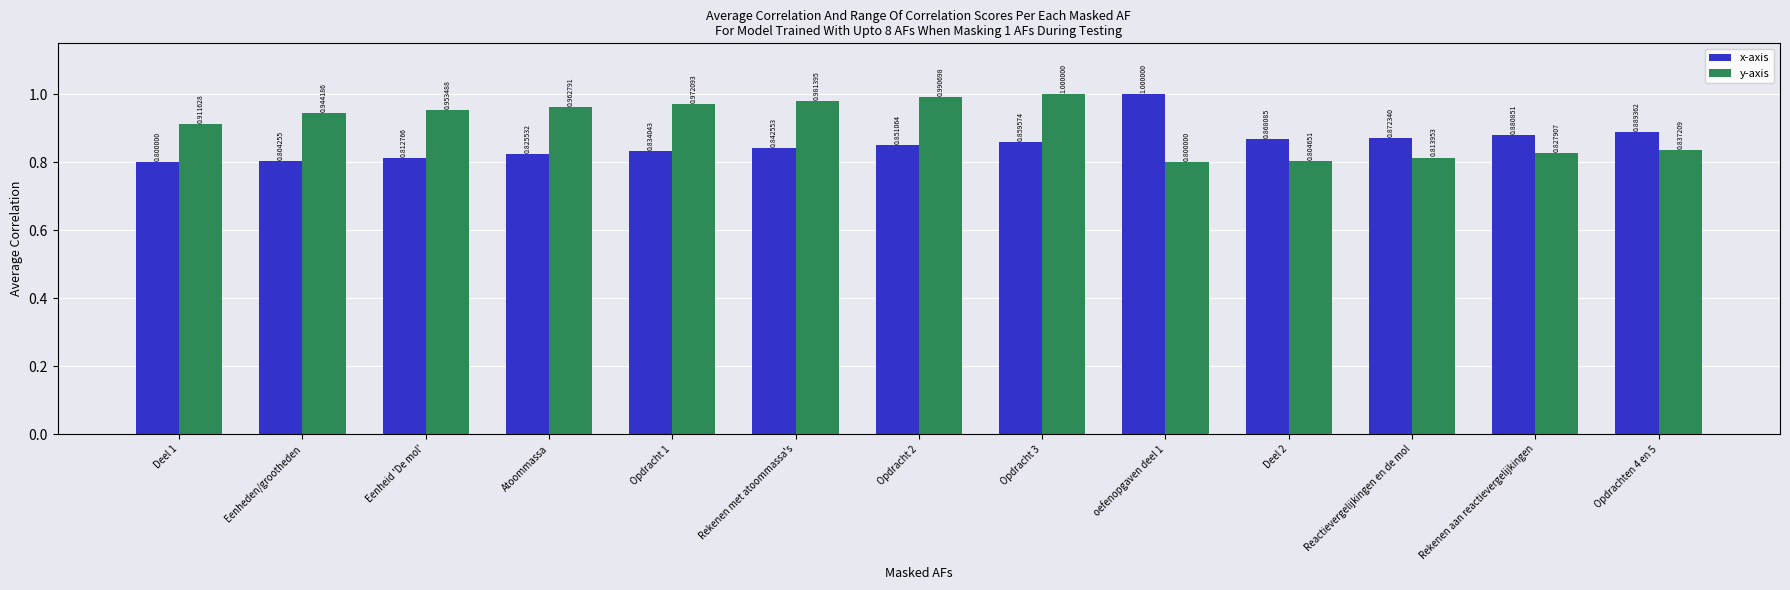

What is the sum of the y-axis values at Deel 2 and Deel 1?

1.7